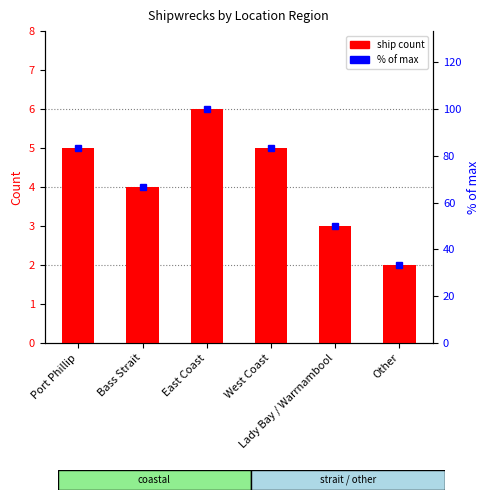

What are all the series names shown in the legend?

ship count, % of max